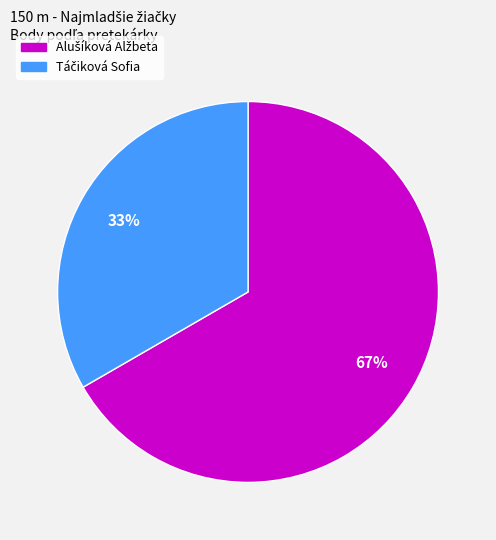

To the nearest percent, what is the average slice percentage?

50%